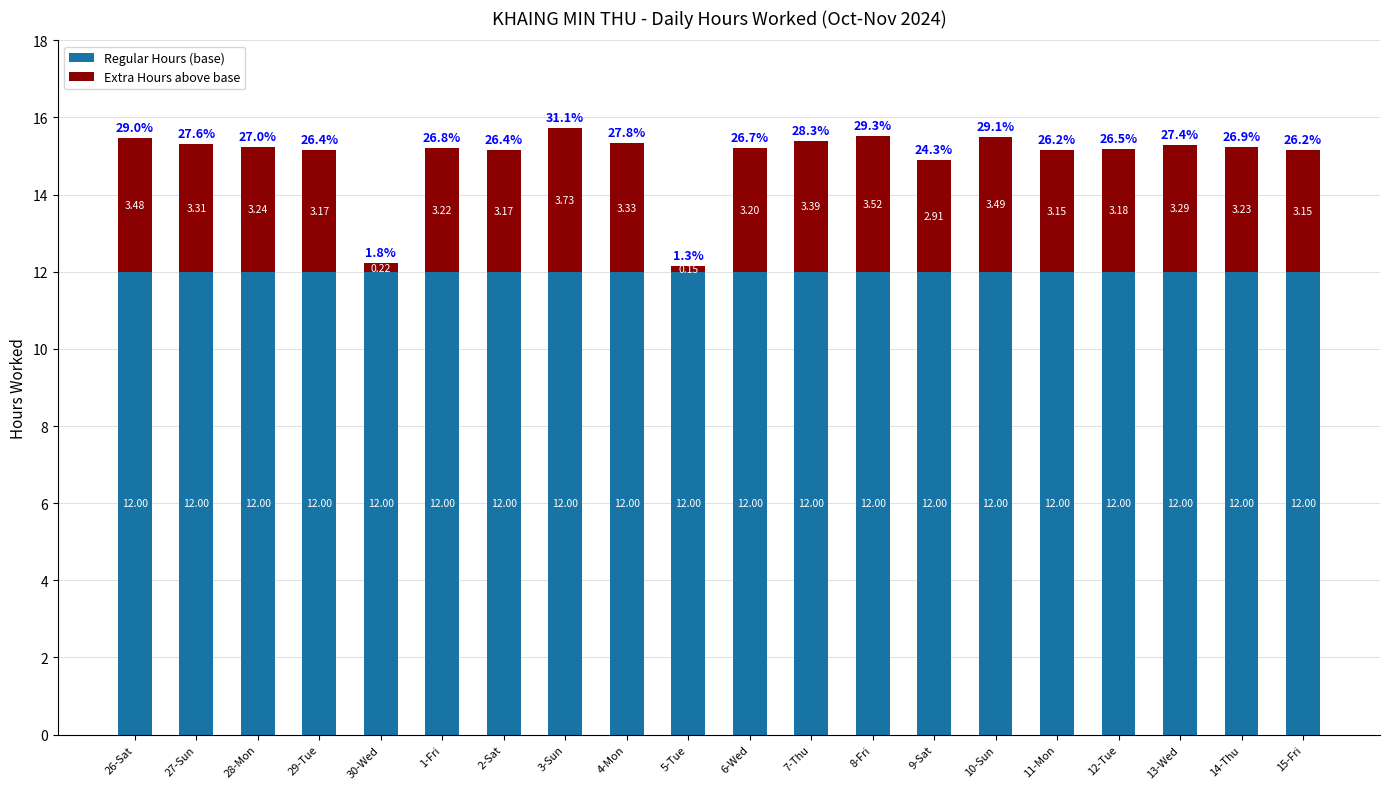

What is the total value across all series at 1-Fri?

15.2